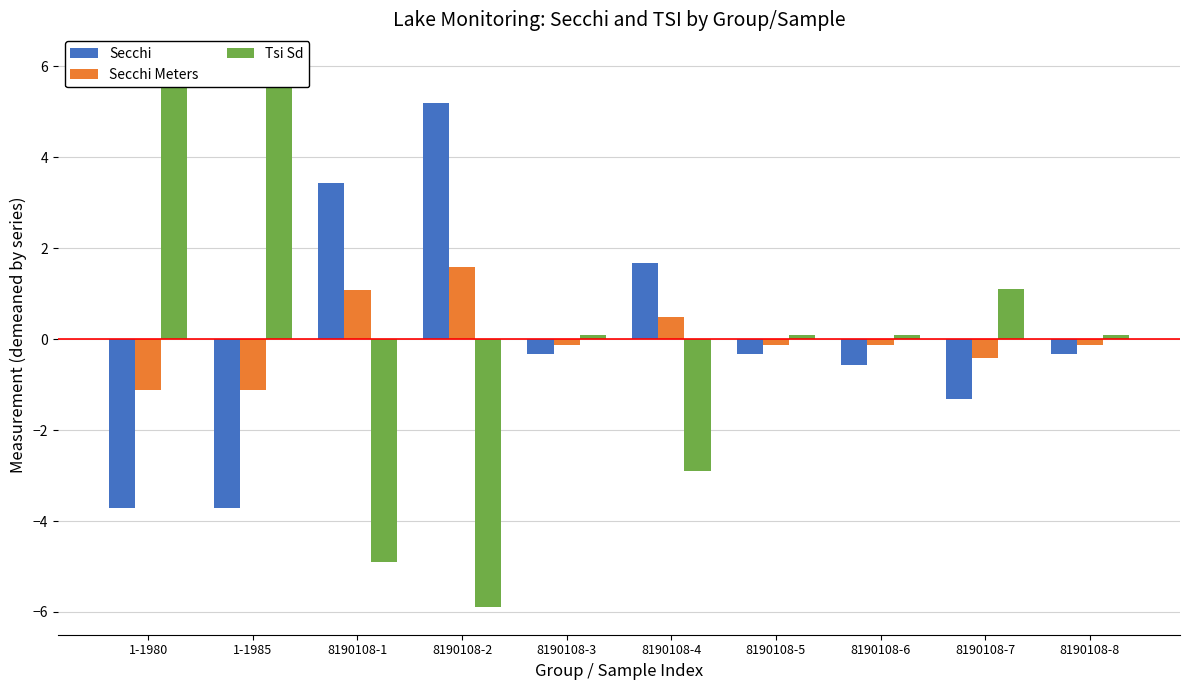

Which has a higher value, 8190108-2 or 8190108-4?

8190108-2